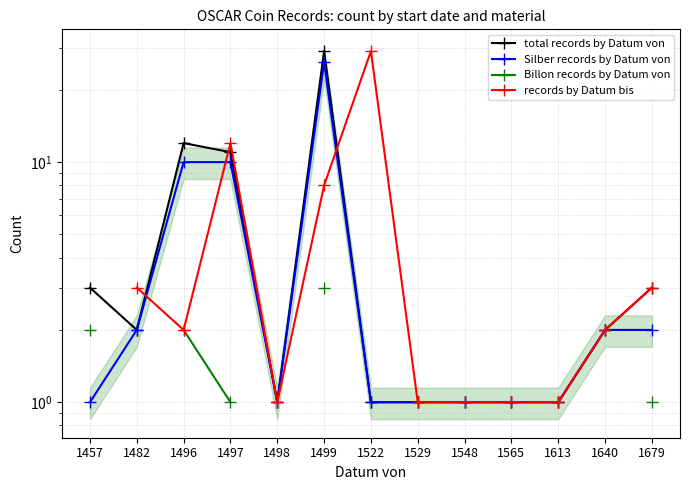

What is the sum of all total records by Datum von values?

68.0